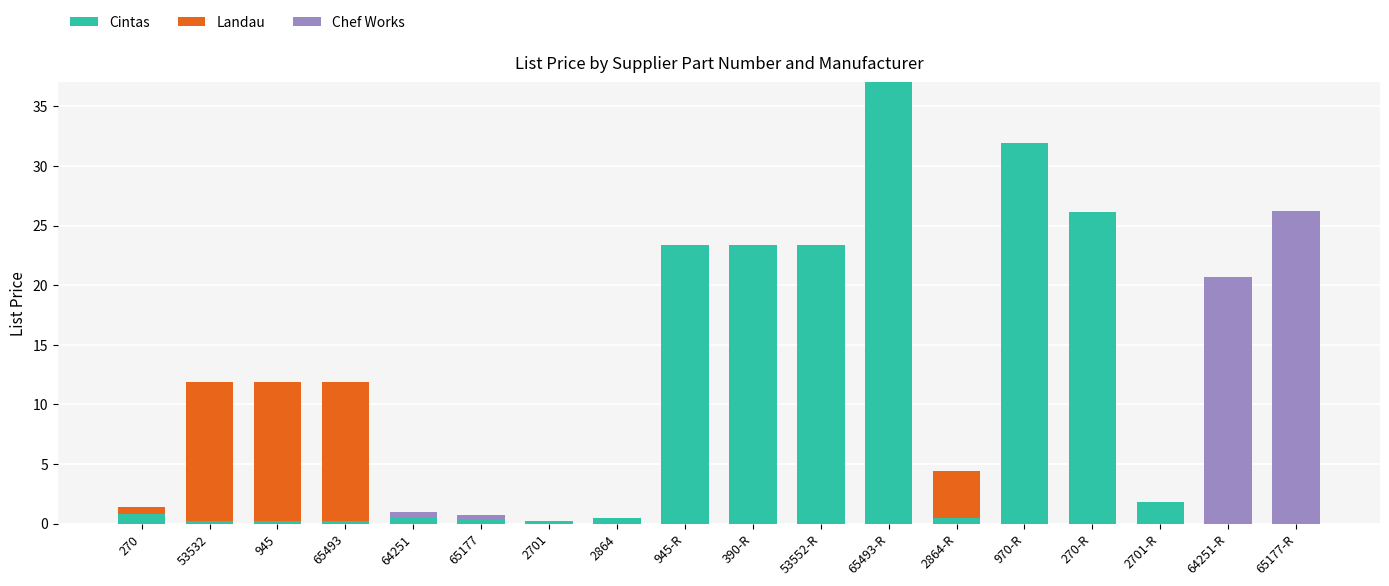

What is the total value across all series at 53552-R?

23.4